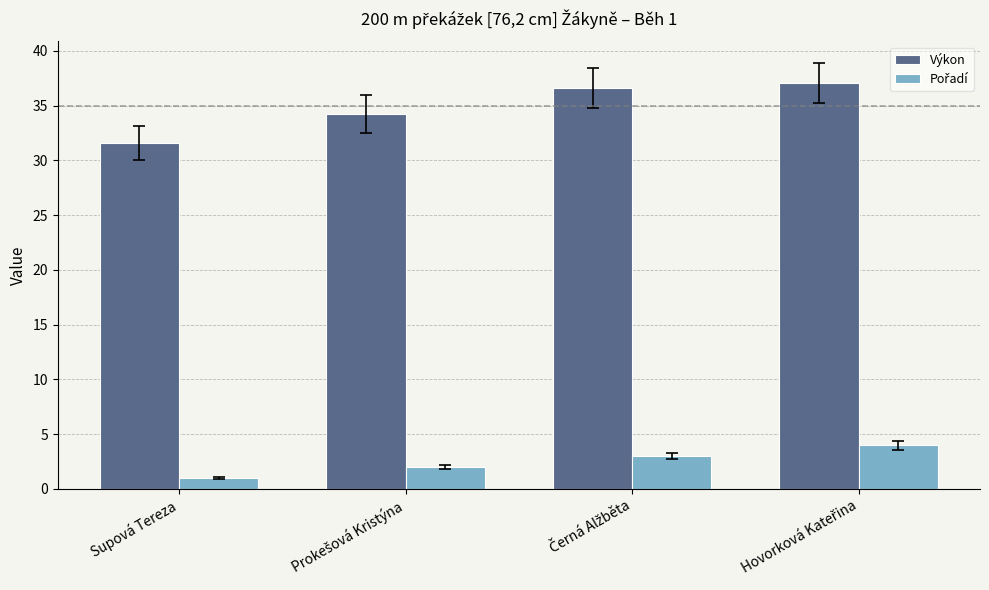

How many values in the Výkon series exceed 36?

2